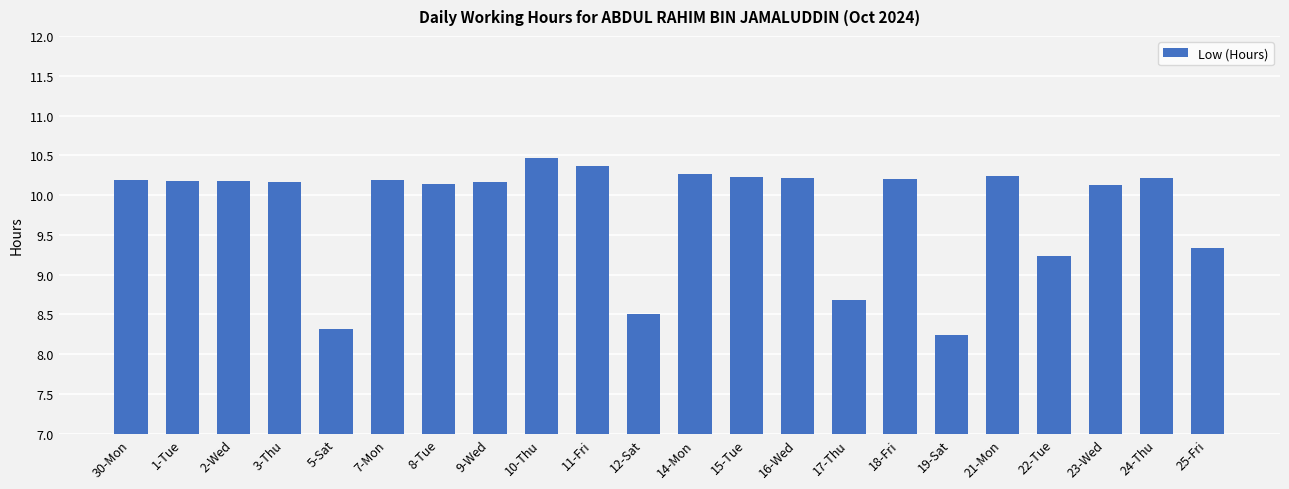

What is the approximate value at 1-Tue?

10.2